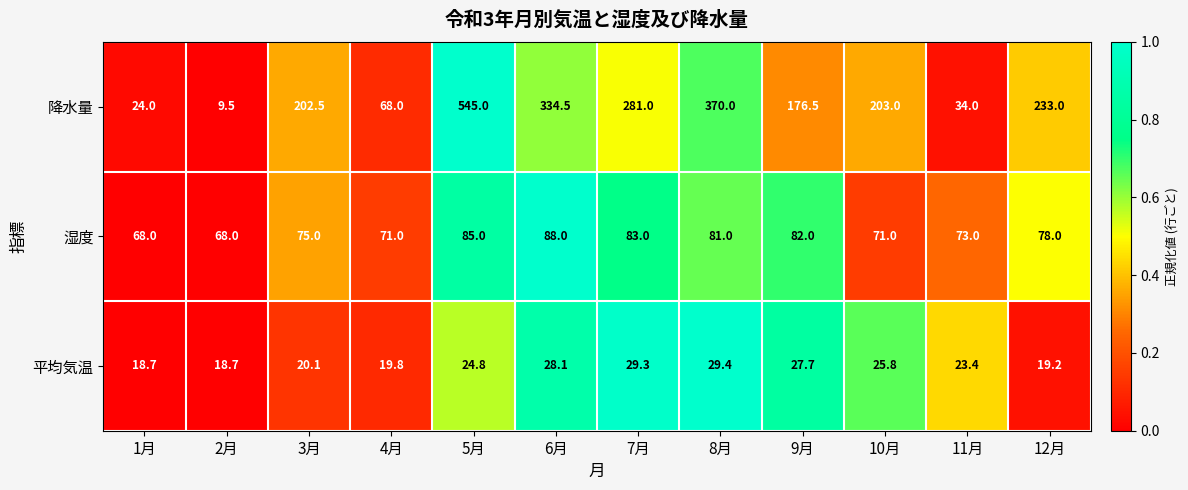

What is the total value across all series at 11月?

130.4